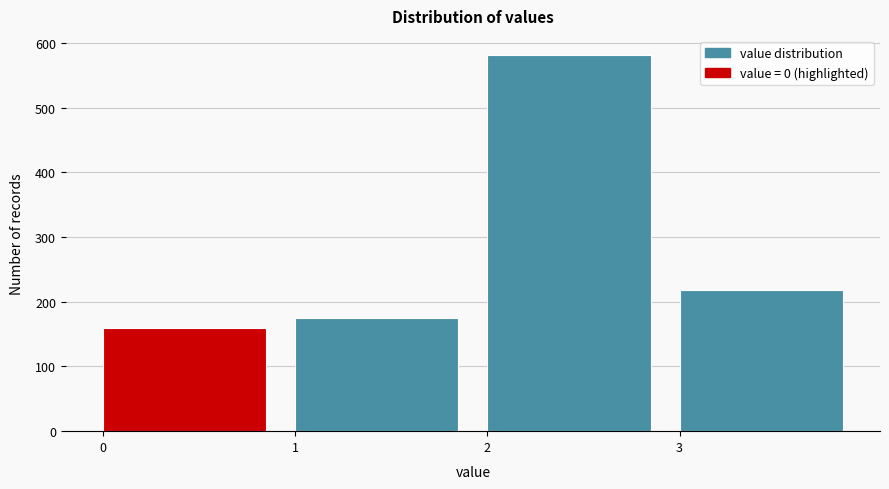

How tall is the bar that spans 0 to 1 on the x-axis? The values are not printed on the chart, so give them approximately, as read against the axis.

160